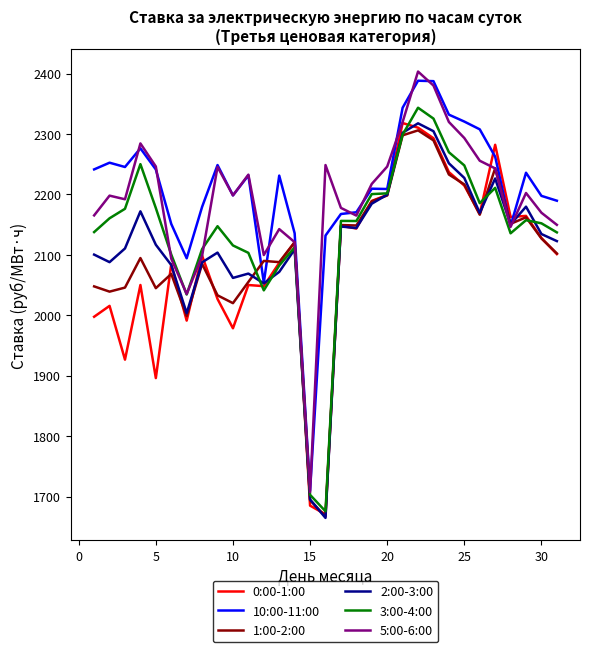

What is the difference between the maximum and second lowest values in the 1:00-2:00 series?

612.1